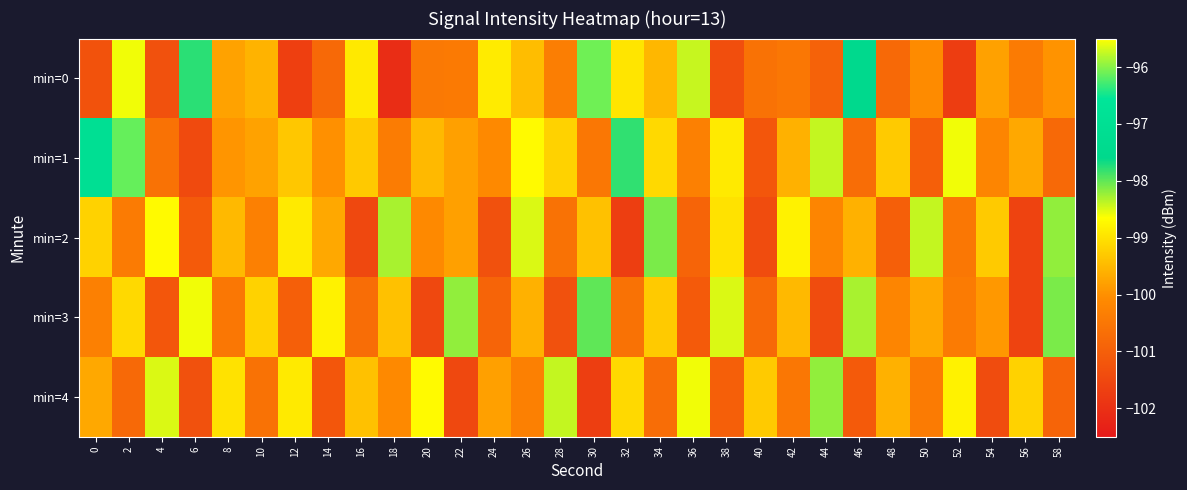

List the series in order of their peak value, highest first.

min=0, min=1, min=3, min=2, min=4